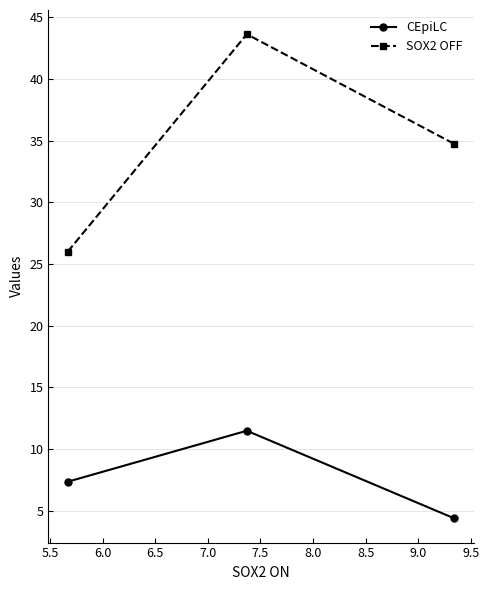

Reading right to left, what are all the values shown in this chart?

CEpiLC: 4.4	11.5	7.4
SOX2 OFF: 34.7	43.6	26.0